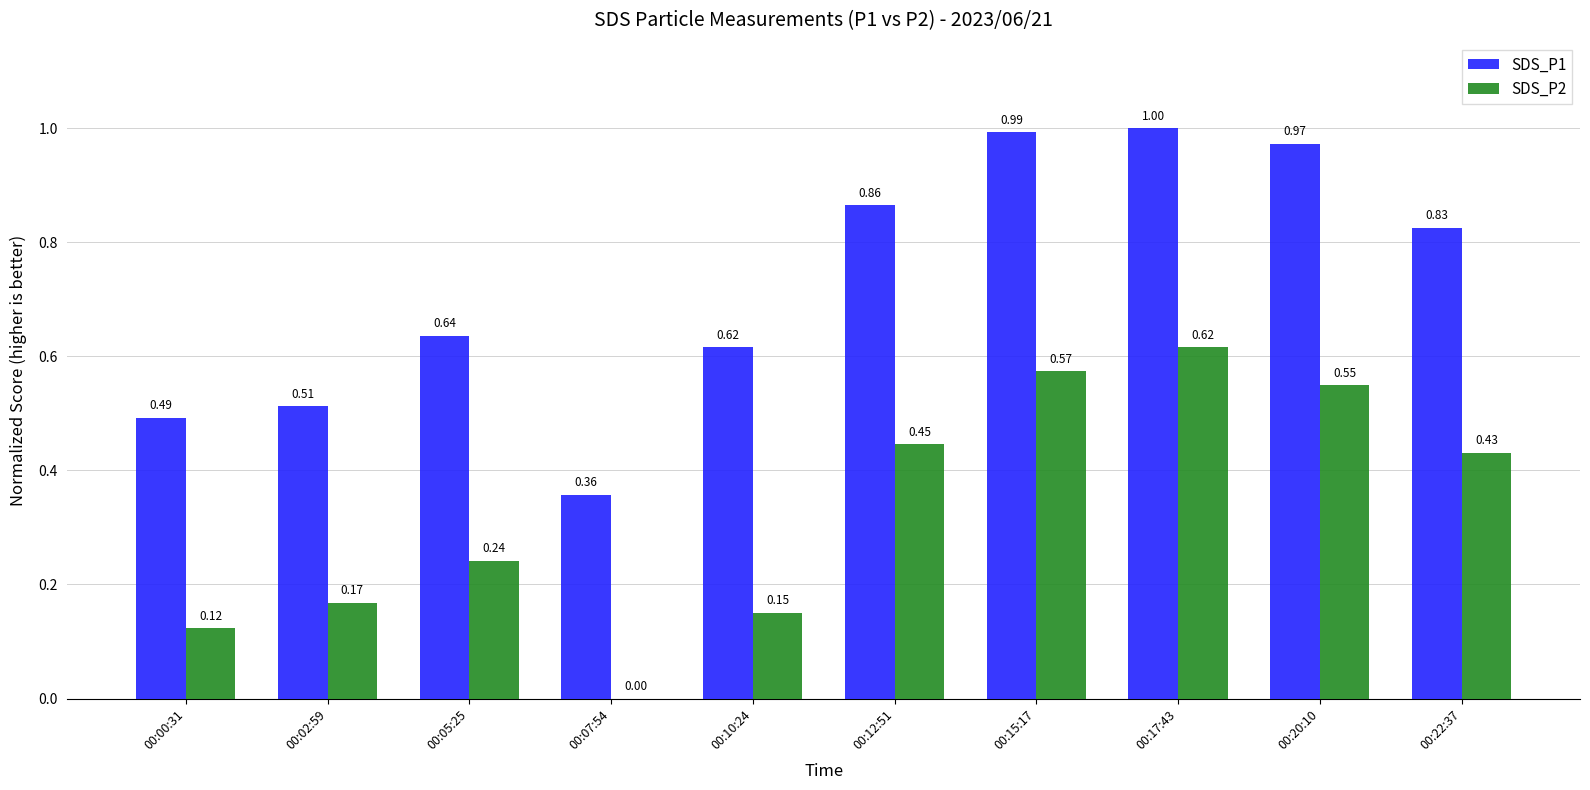

Which series has the largest total across all categories?

SDS_P1